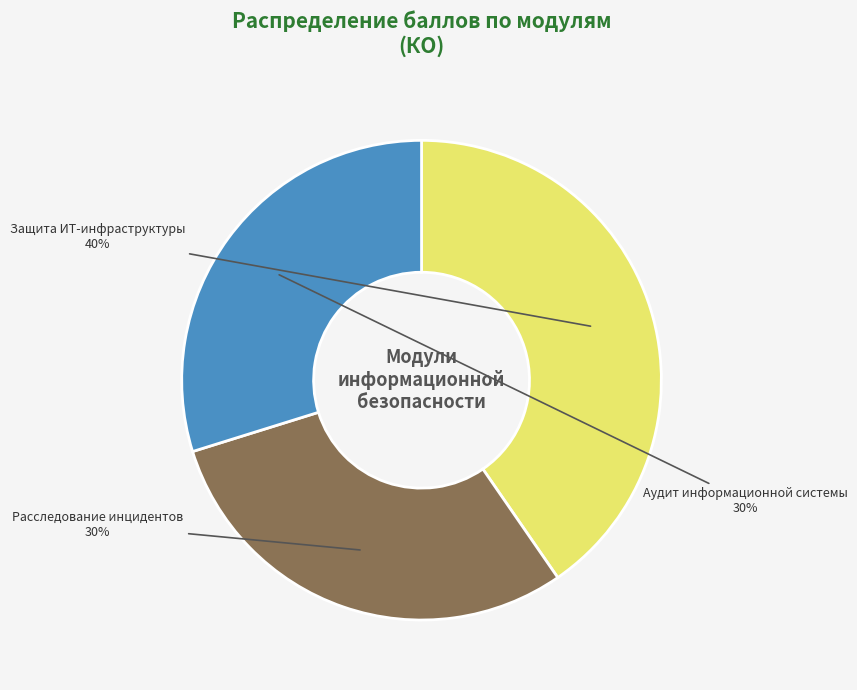

Is there a majority slice in this chart?

No